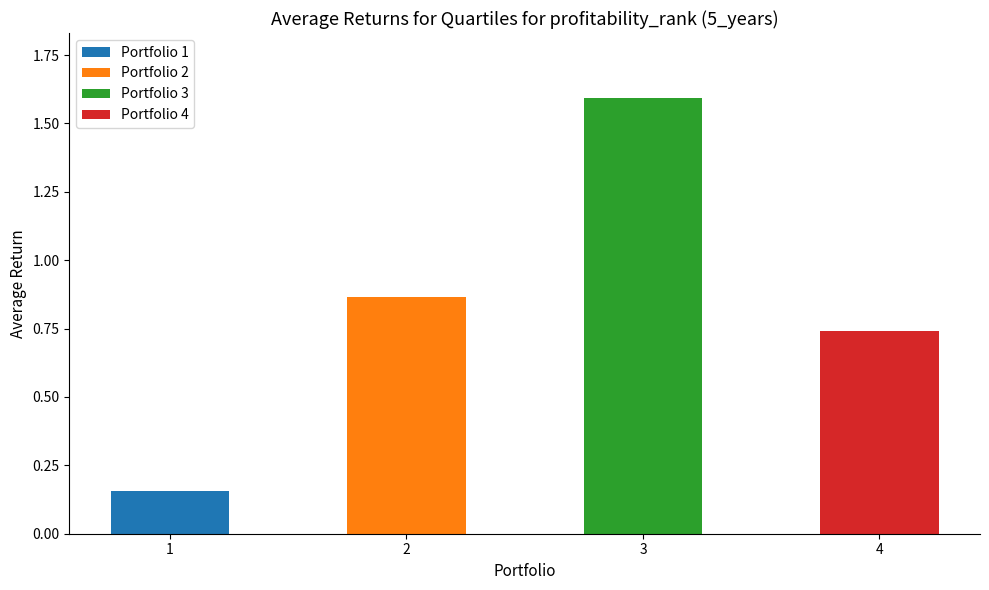

Which has a higher value, 4 or 1?

4